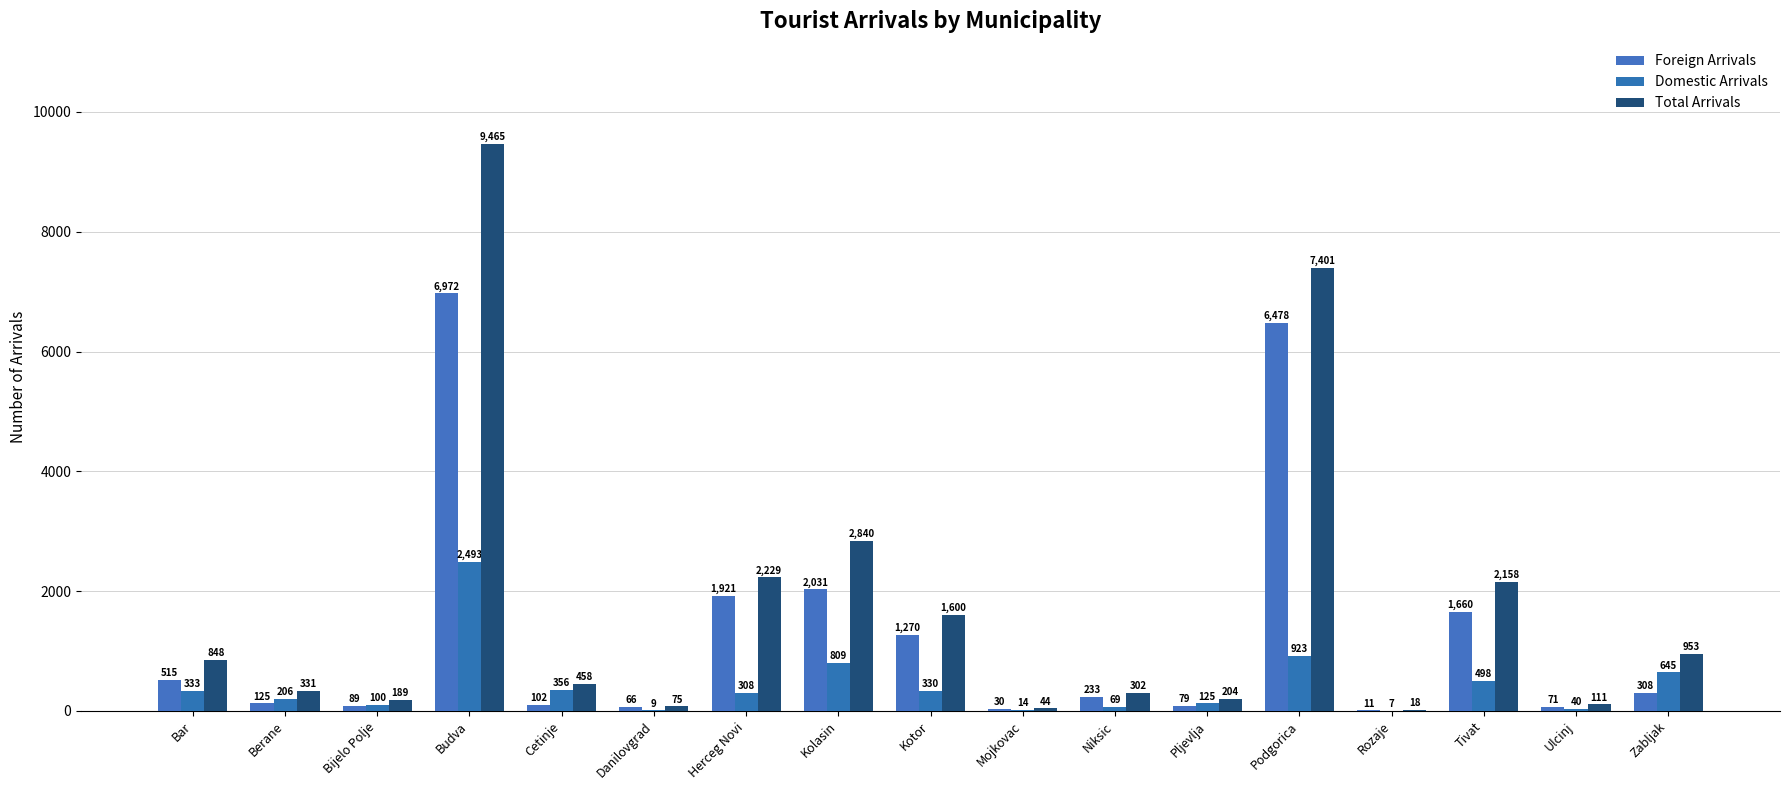

What is the sum of all Foreign Arrivals values?

21961